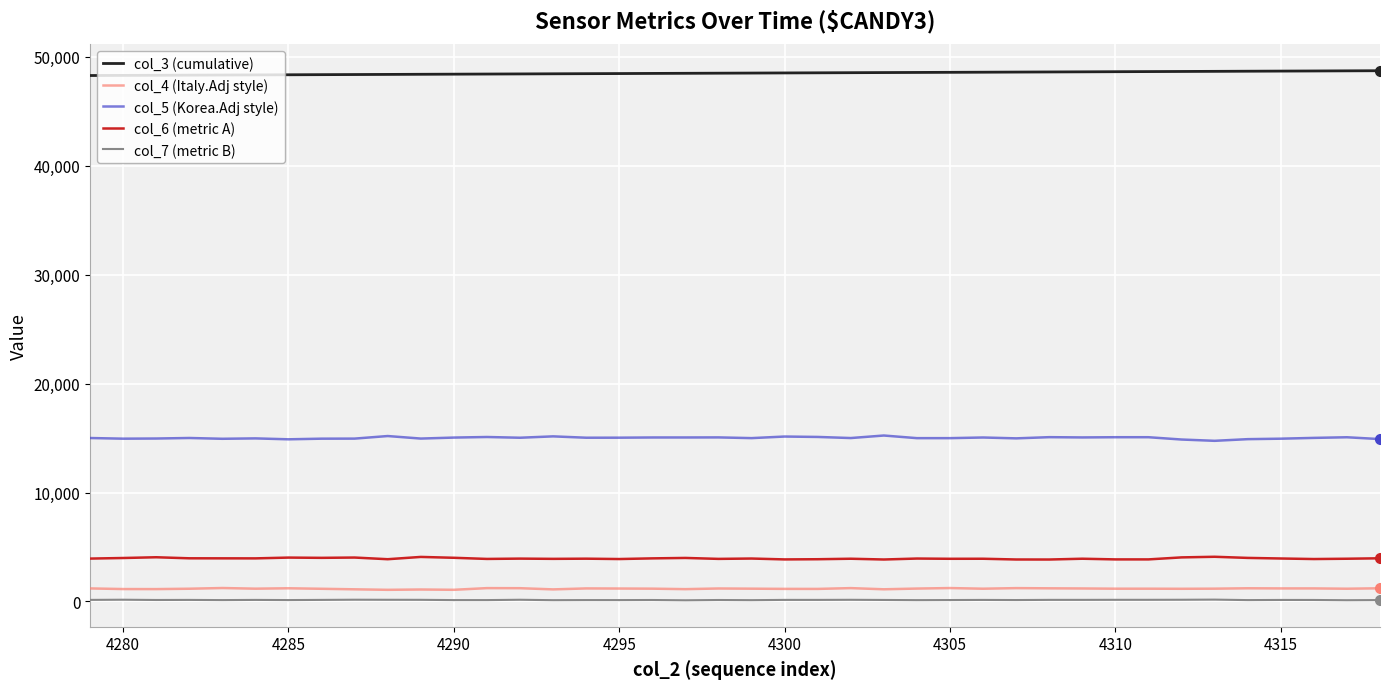

What is the difference between the maximum and minimum values in the col_5 (Korea.Adj style) series?

487